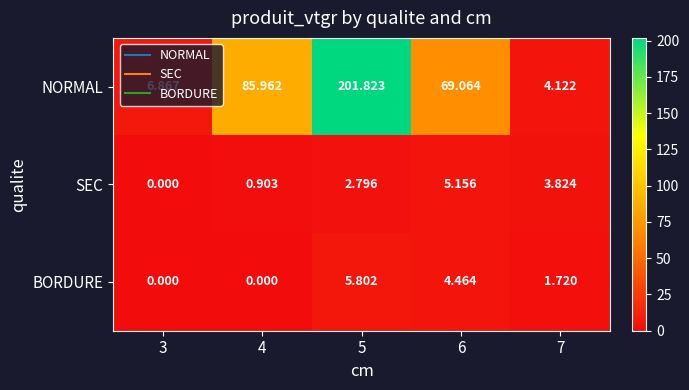

What is the spread (max minus min) of values at 4?

86.0